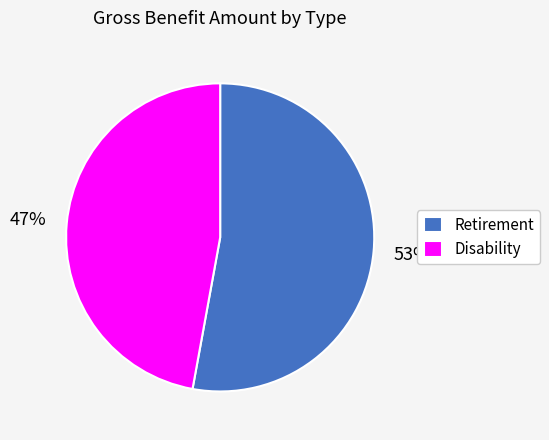

Which category has the smallest portion of the pie?

Disability